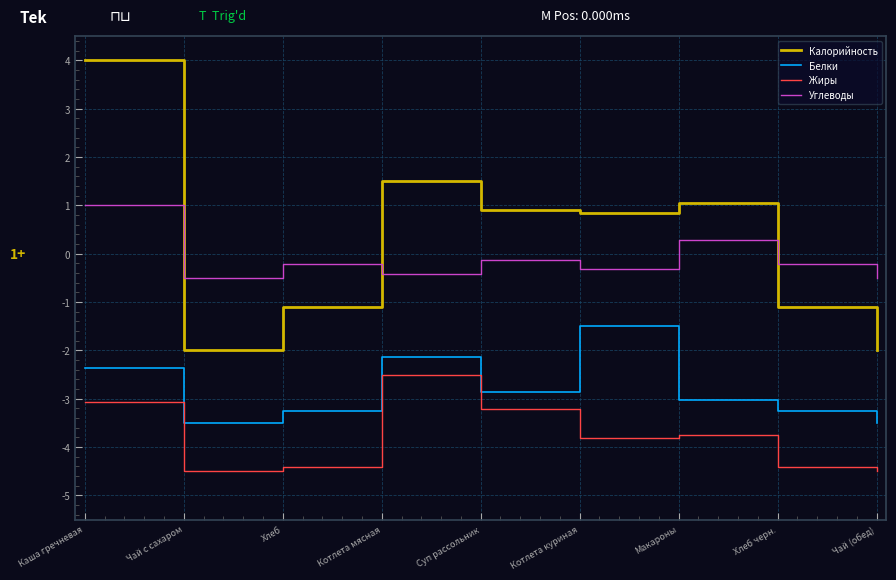

What position from the right is Хлеб черн.?

2